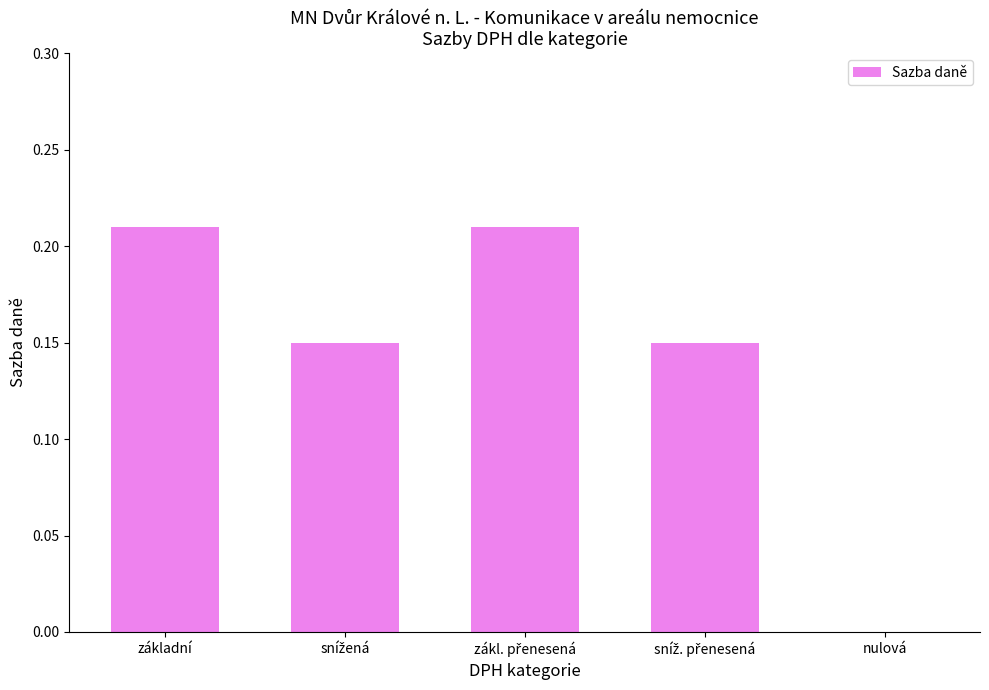

What is the sum of all values?

0.7